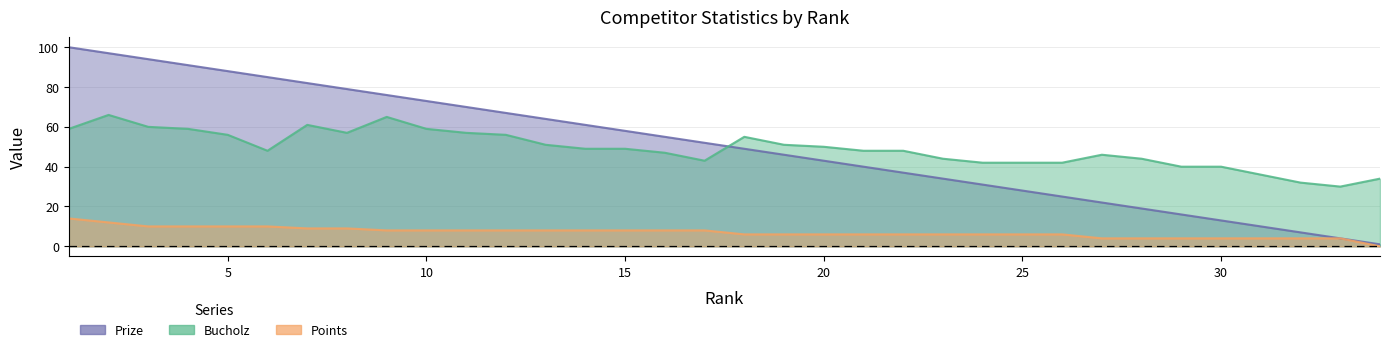

At how many categories does at least one series exceed 42?

25